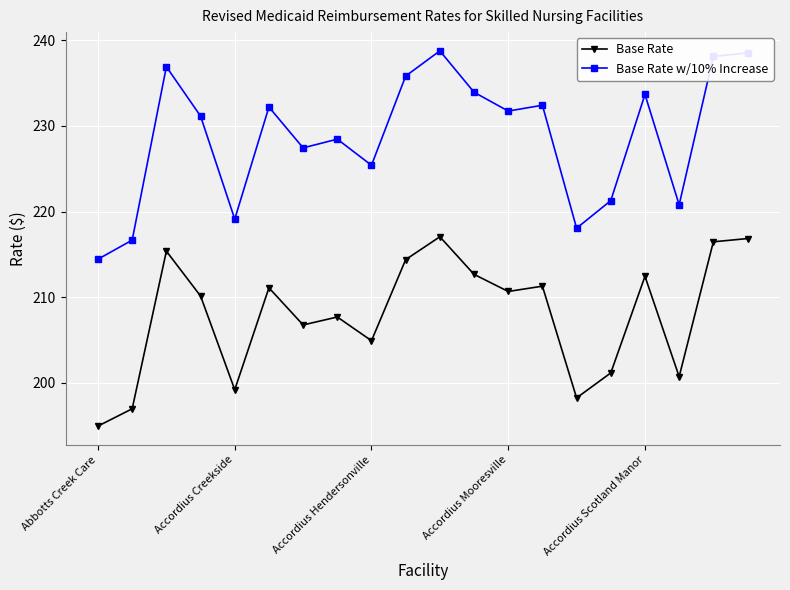

What is the value of the Base Rate point at the 8th from the left?

207.7